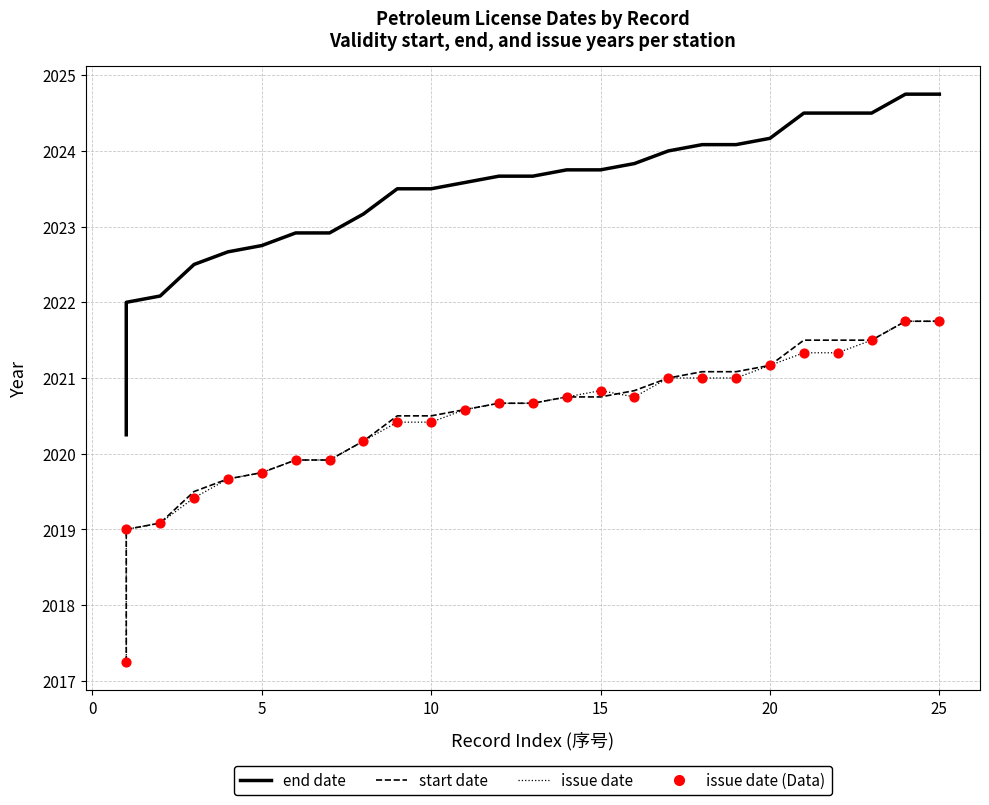

Which series reaches the maximum Y coordinate?

end date (median)